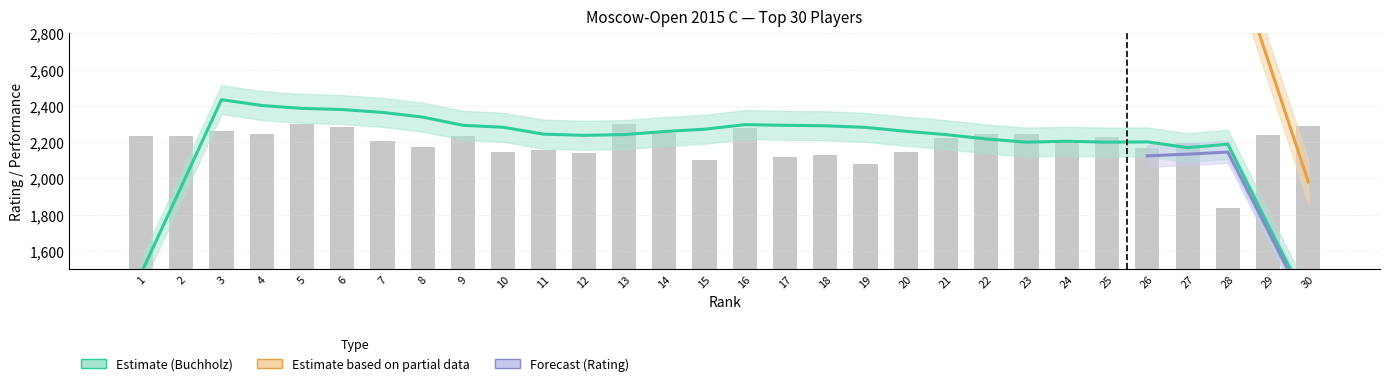

How many distinct data groups are displayed?

3